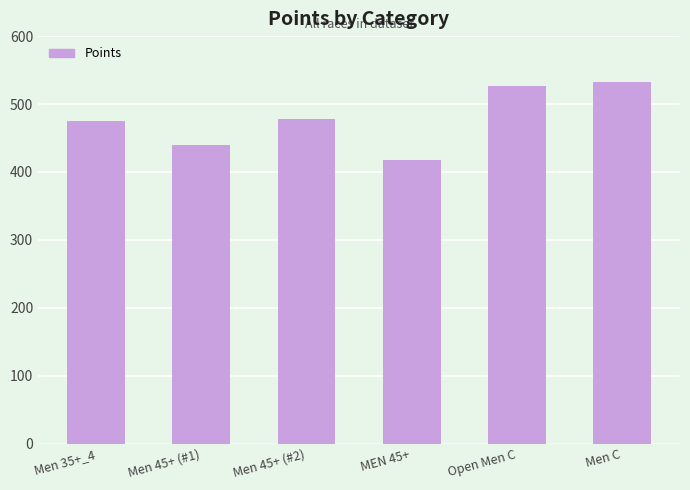

The value at Men 45+ (#2) is 276.2. True or false?

False